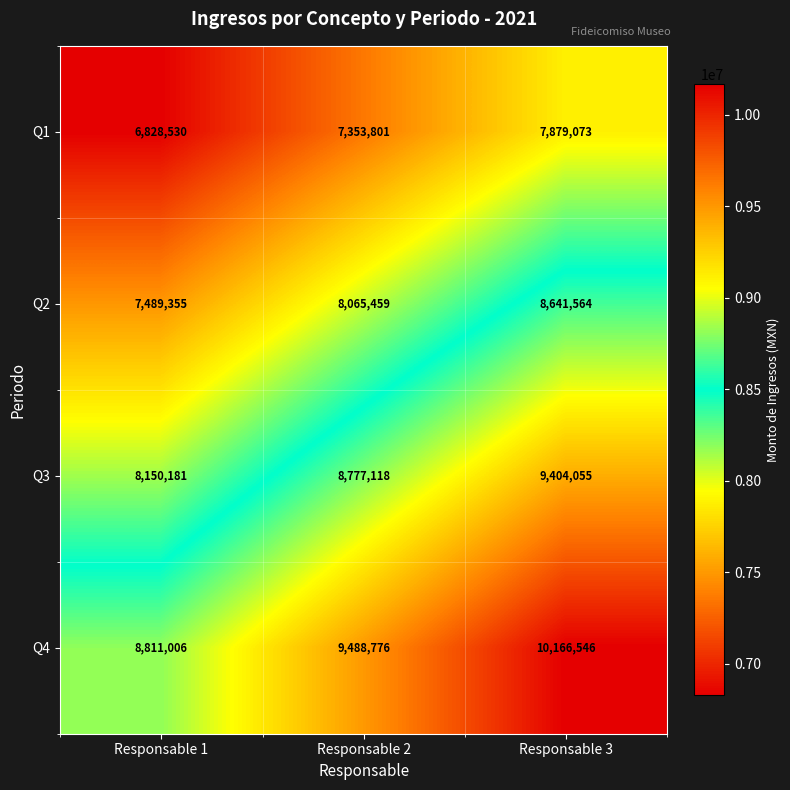

Is it true that Q3 equals 9404055 at Responsable 3?

True